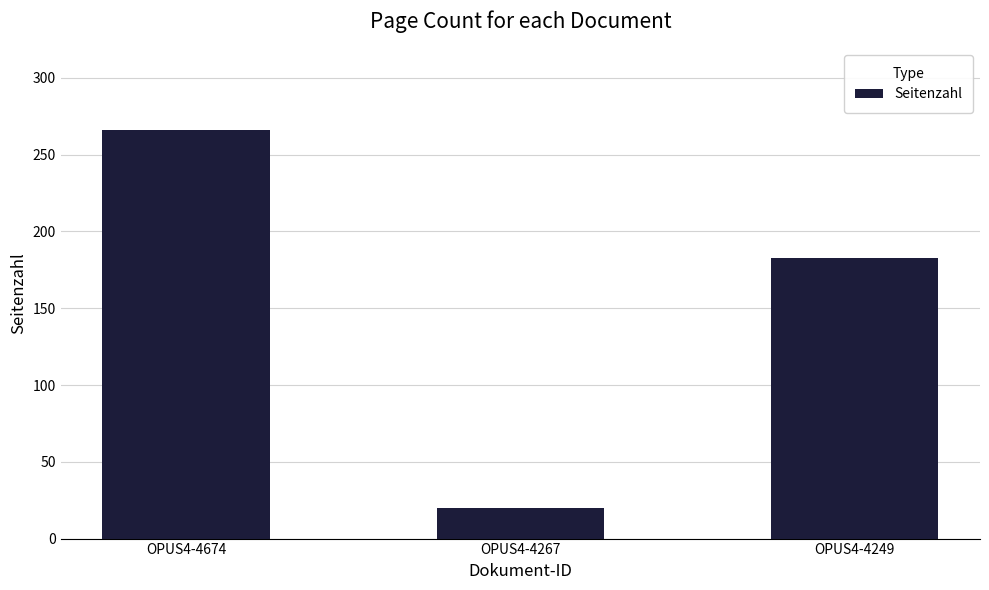

The chart shows a value of 466 at OPUS4-4674. True or false?

False